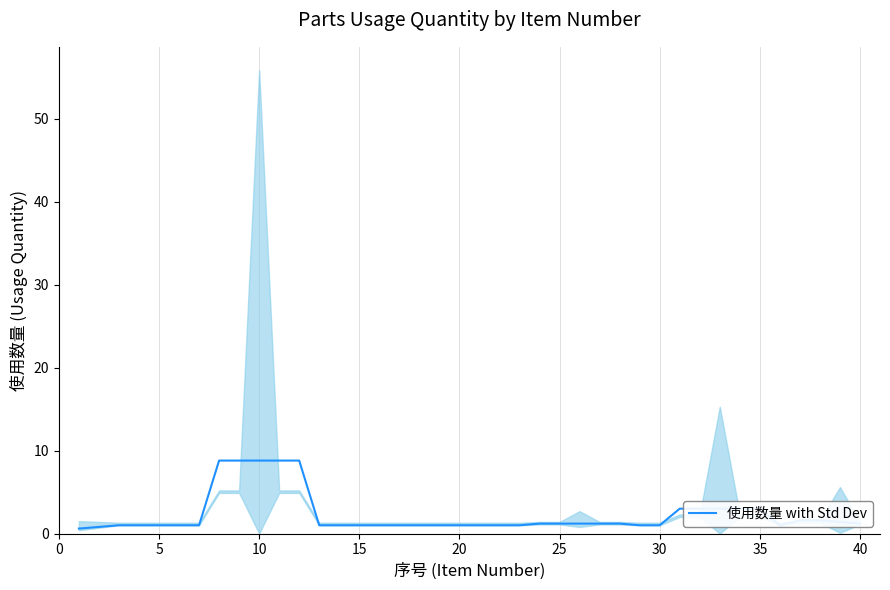

Count the number of data series in this chart.

1